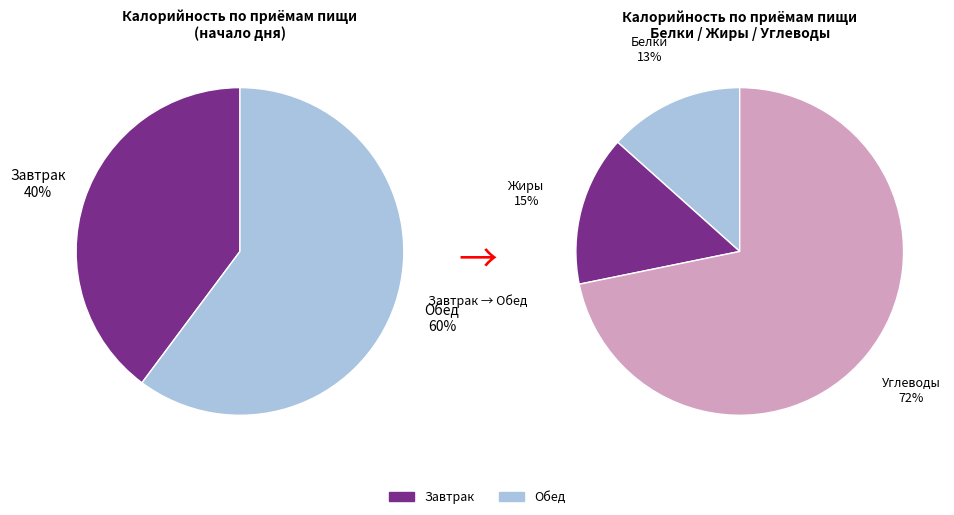

To the nearest percent, what portion does Завтрак represent?

40%